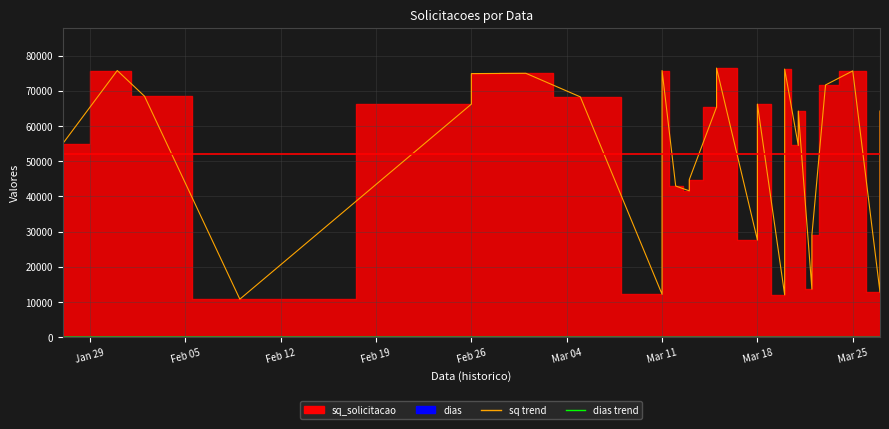

Rank the series by their maximum value, from highest to lowest.

sq_solicitacao, dias